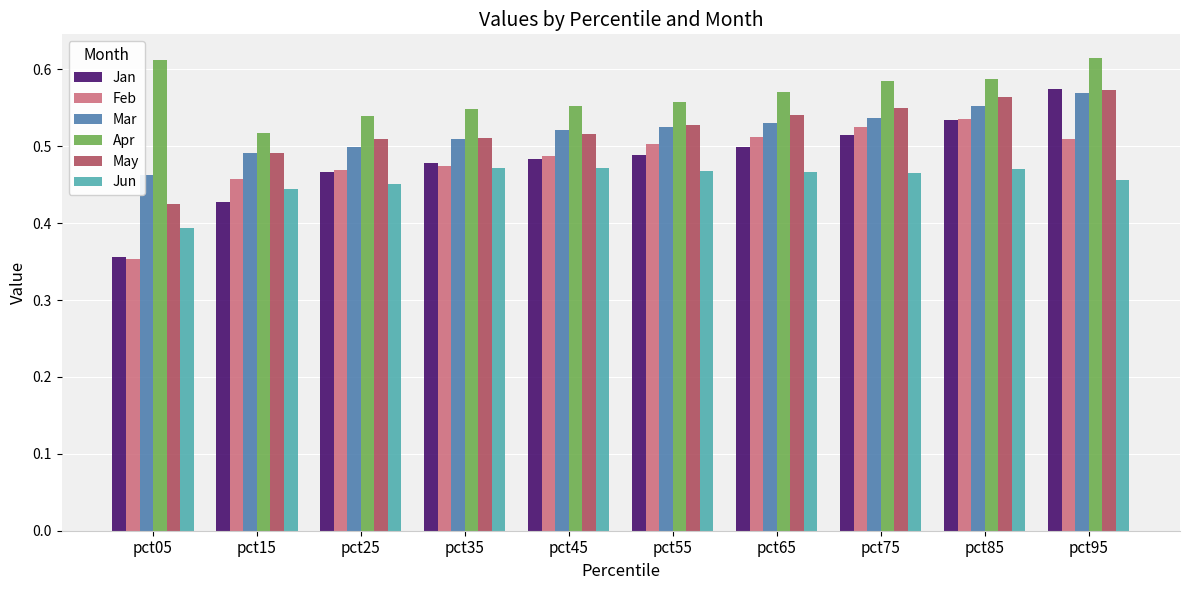

Is it true that Jan equals 0.5 at pct55?

True